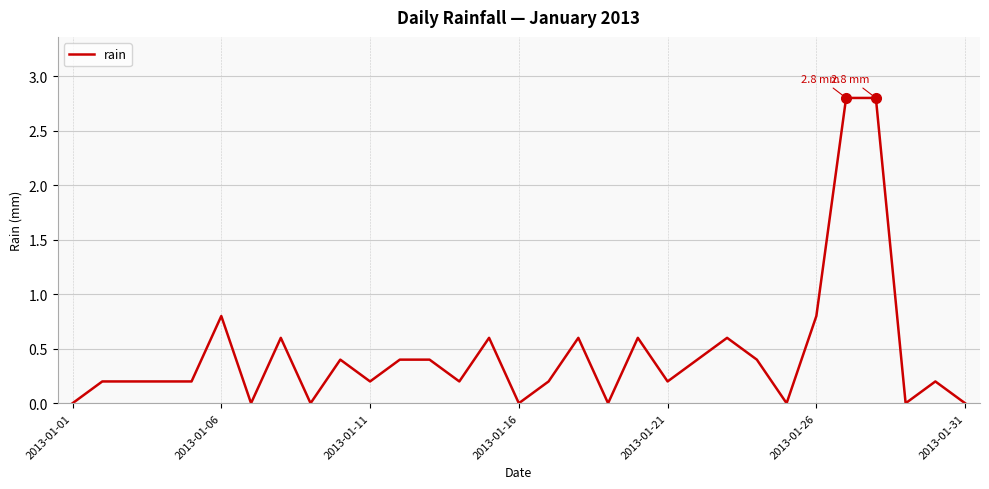

What is the average value?

0.5